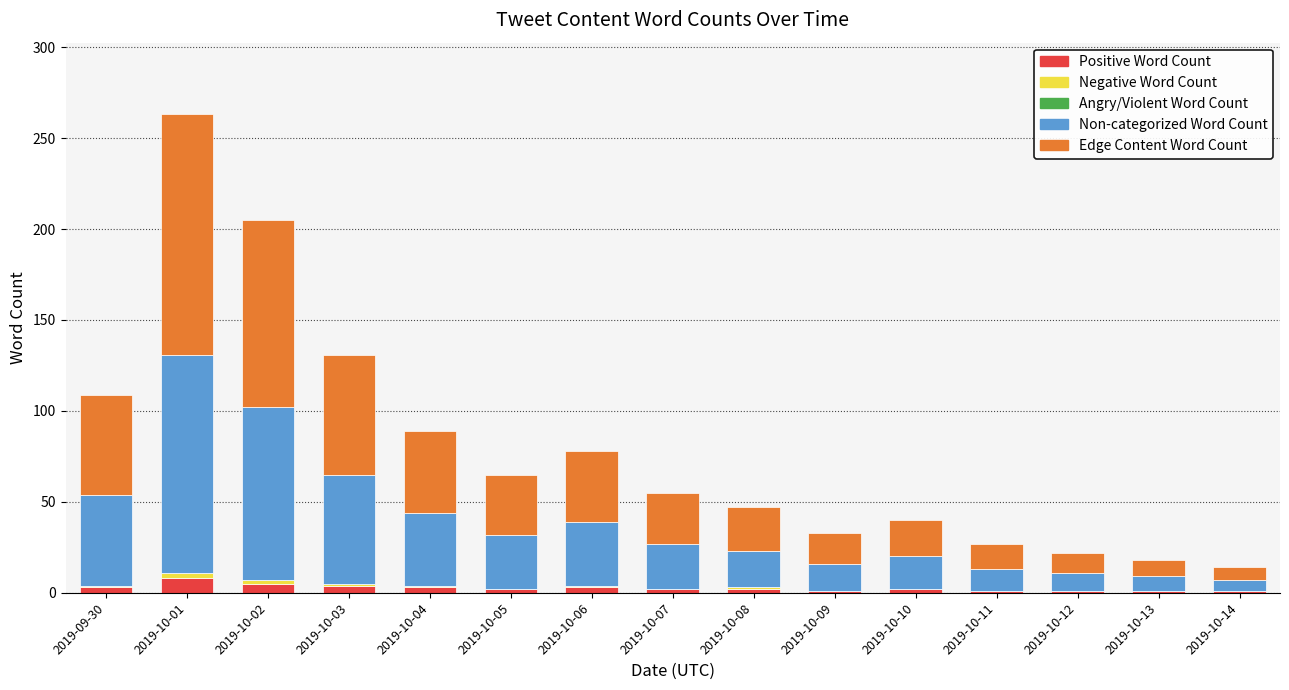

What is the maximum value for Positive Word Count?

8